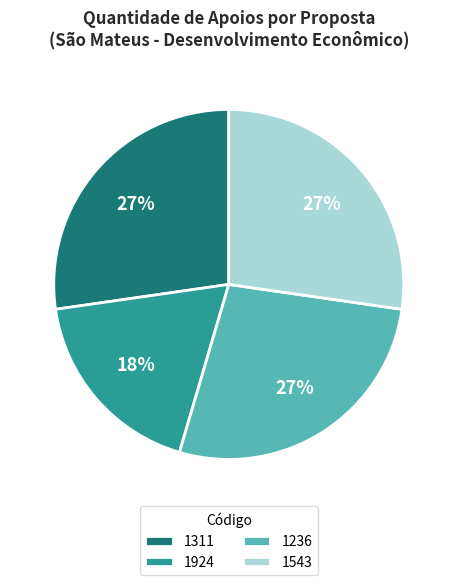

Does 1236 represent more than half of the total?

No